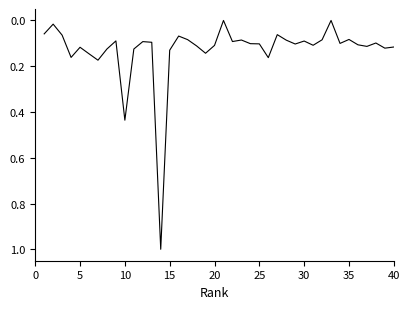

Is this an area chart (filled region under the line)?

No